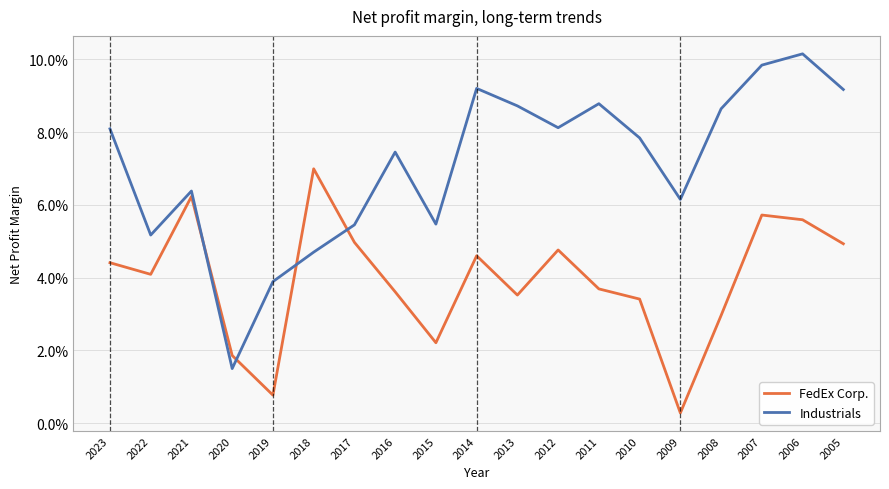

At which category does FedEx Corp. reach its first local peak?

2021